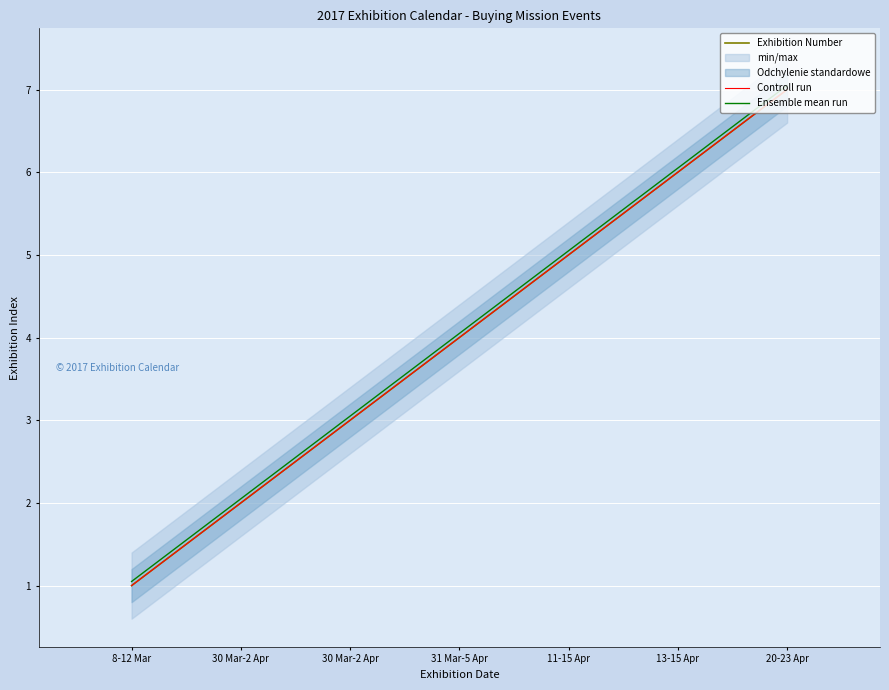

Between 8-12 Mar and 30 Mar-2 Apr, which is larger?

30 Mar-2 Apr